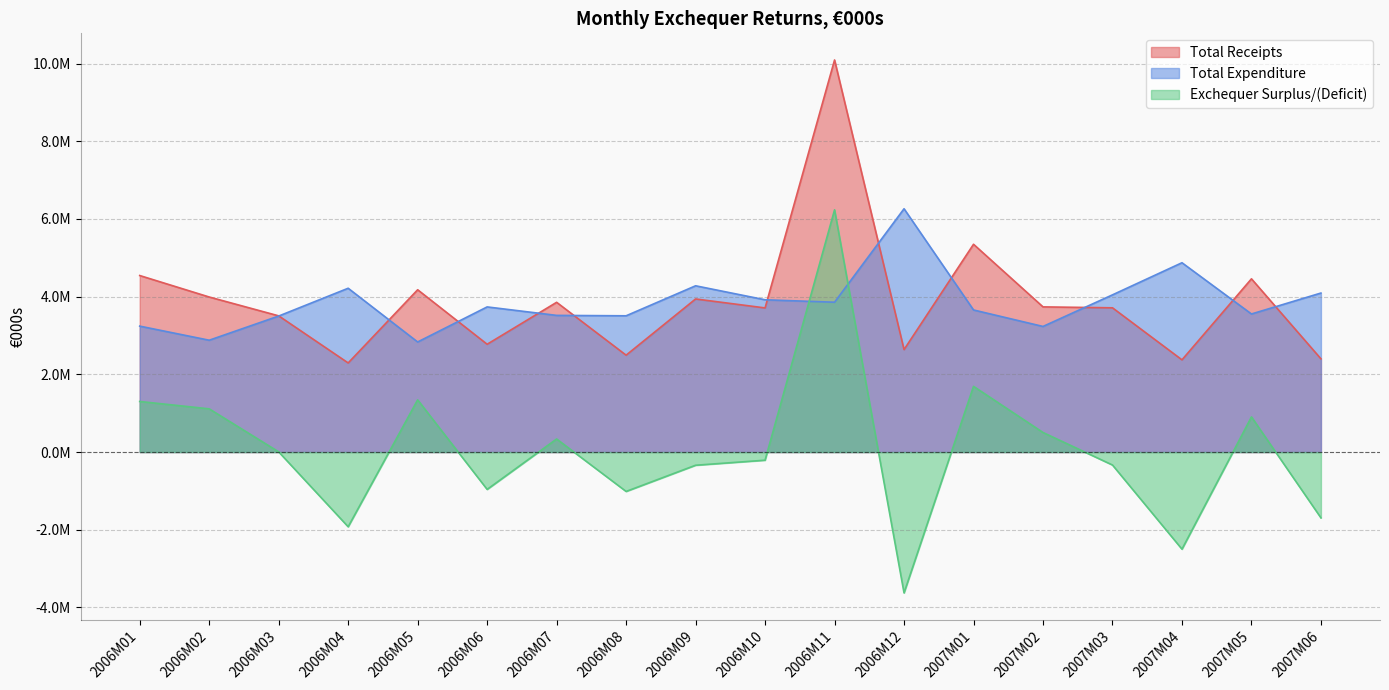

Between which two adjacent categories do Total Receipts and Total Expenditure first intersect?

2006M03 and 2006M04